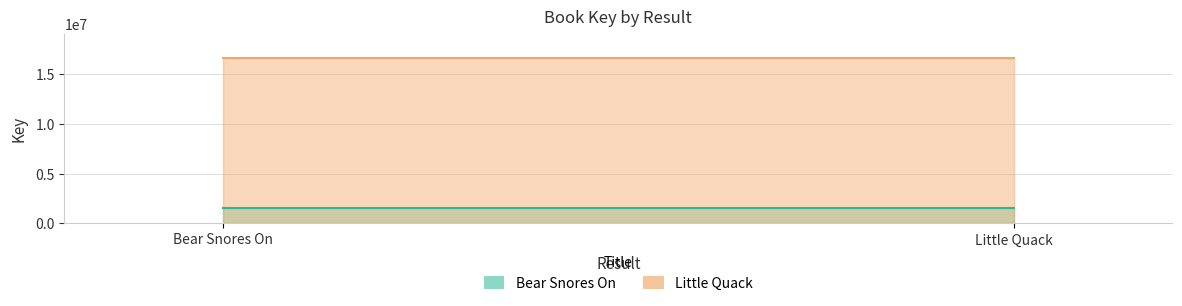

What value does the Bear Snores On series have at Little Quack?

1565284